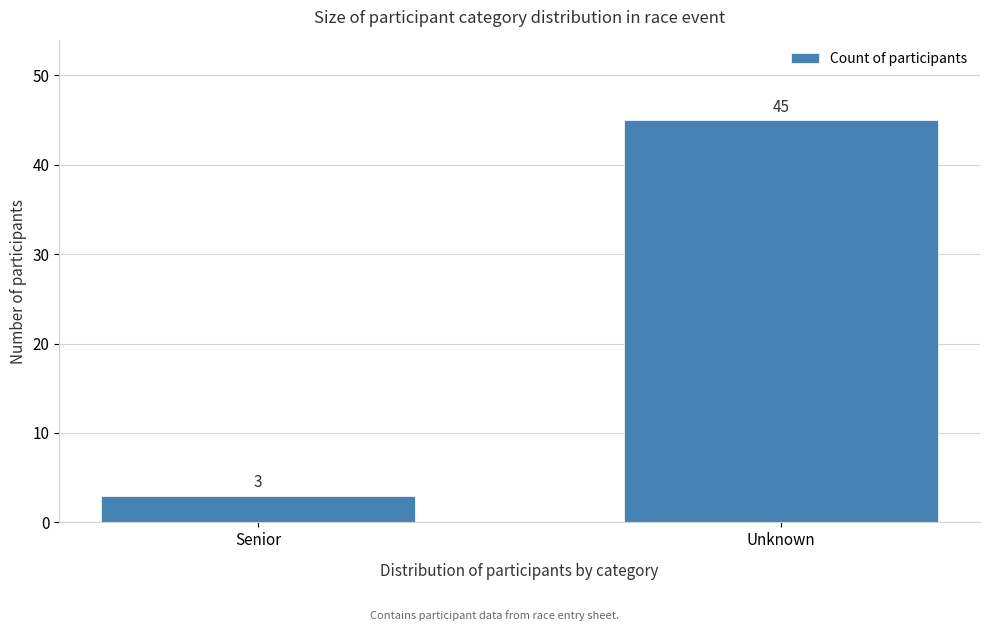

Reading left to right, transcribe all the data shown in this chart.

3	45